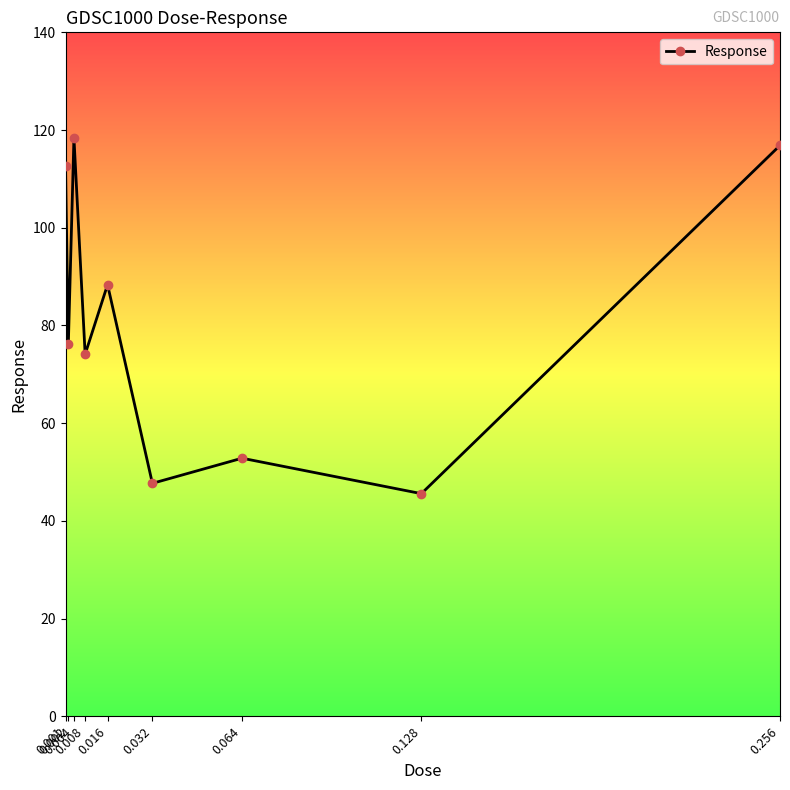

What is the ratio of the value at 0.128 to the value at 0.064?

0.9